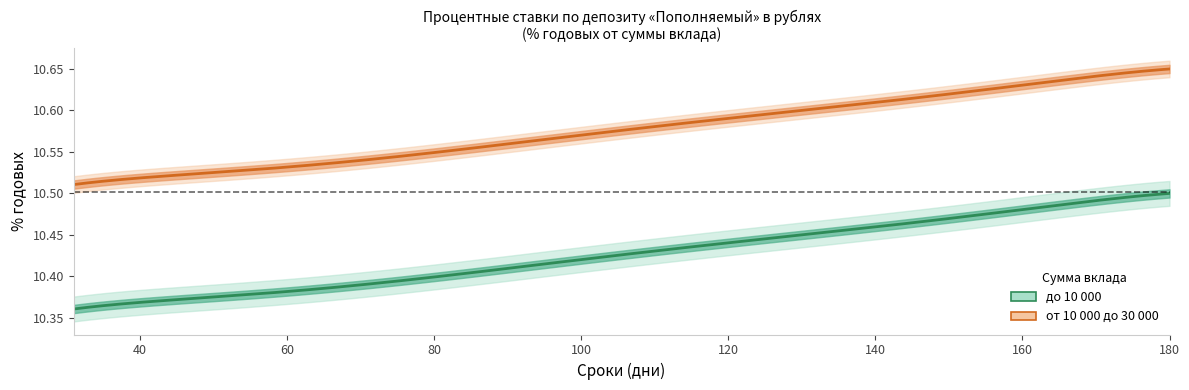

Which series has the largest total across all categories?

от 10 000 до 30 000